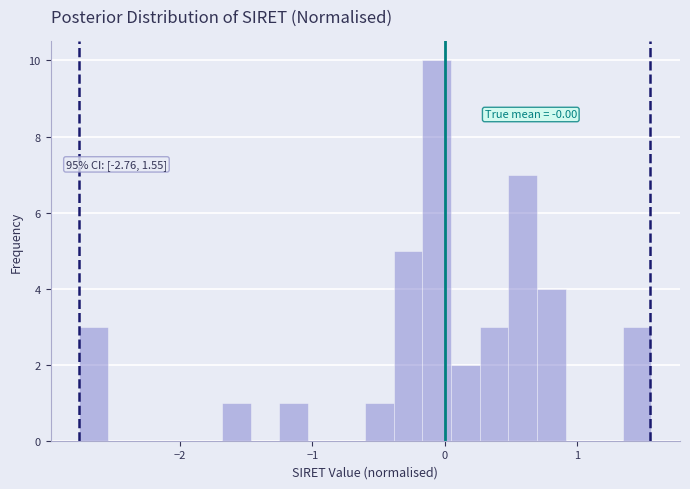

Read against the x-axis, roughly where is the centre of the tallest bar?

-0.1